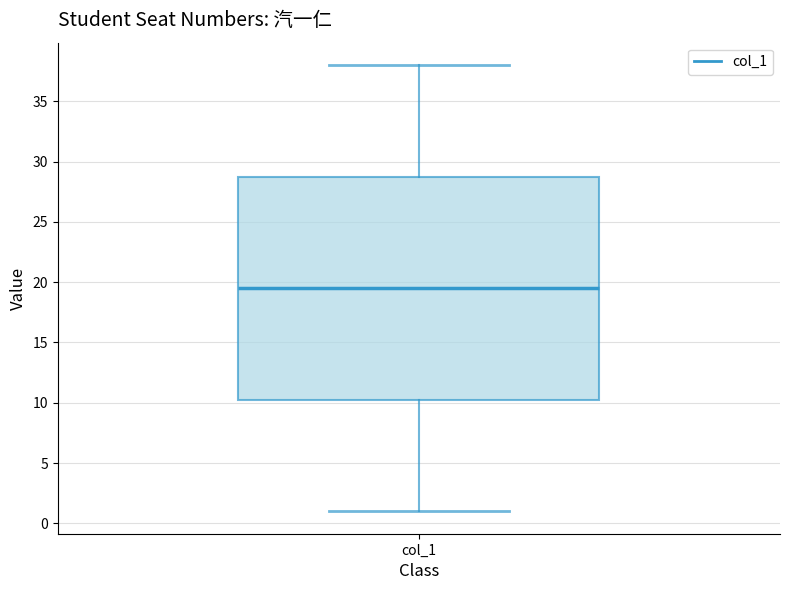

Read this box plot against the y-axis: the position of the median line, the range covered by the box, and the ends of both whiskers. The values are not printed on the chart, so give them approximately, as read against the axis.

median 19.5, box 10.5 to 29.0, whiskers 1.0 to 38.0